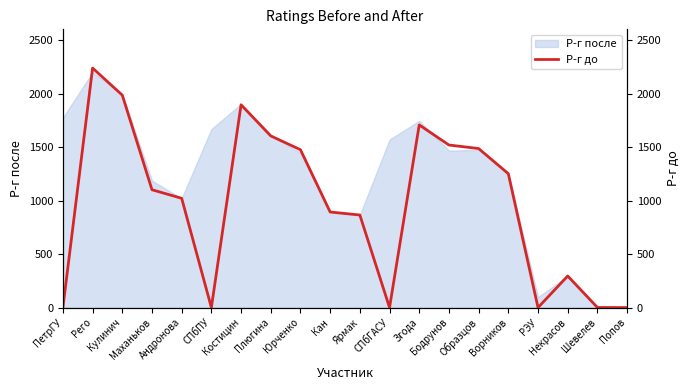

Reading left to right, extract all data points from this chart.

0	2238	1985	1101	1021	0	1895	1604	1475	893	865	0	1707	1519	1486	1251	0	295	1	0